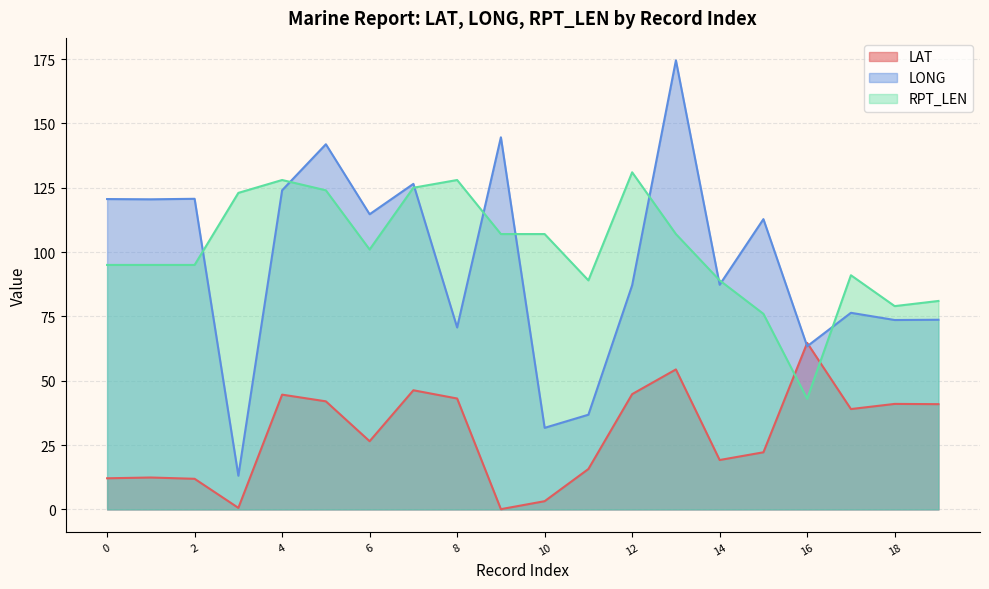

Which series has the largest total across all categories?

RPT_LEN